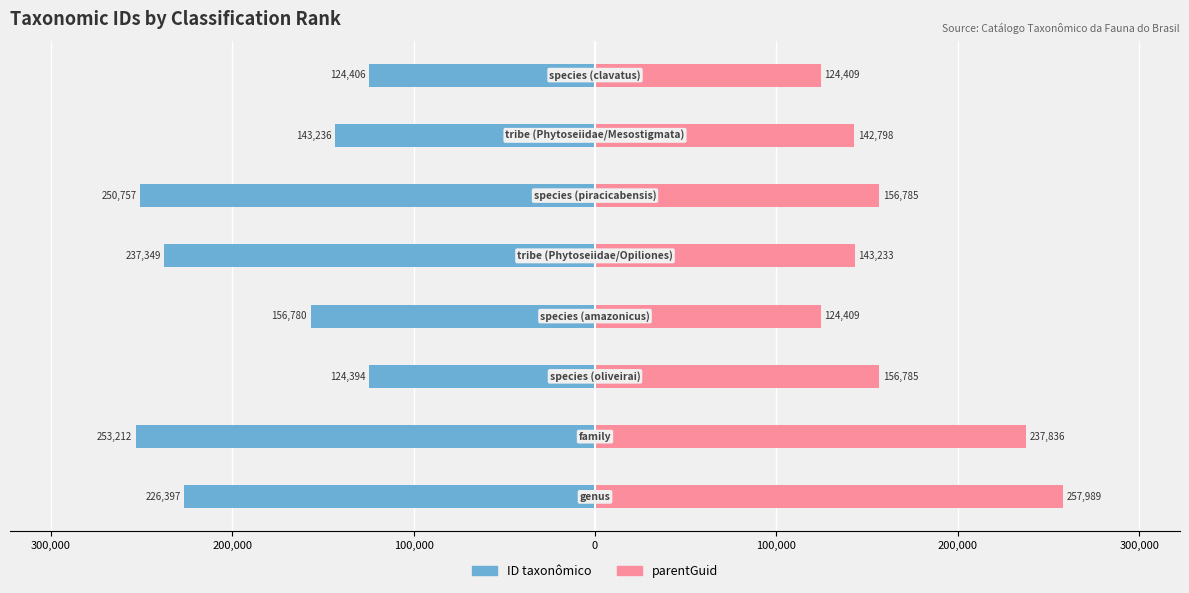

List the series in order of their peak value, highest first.

parentGuid, ID taxonômico